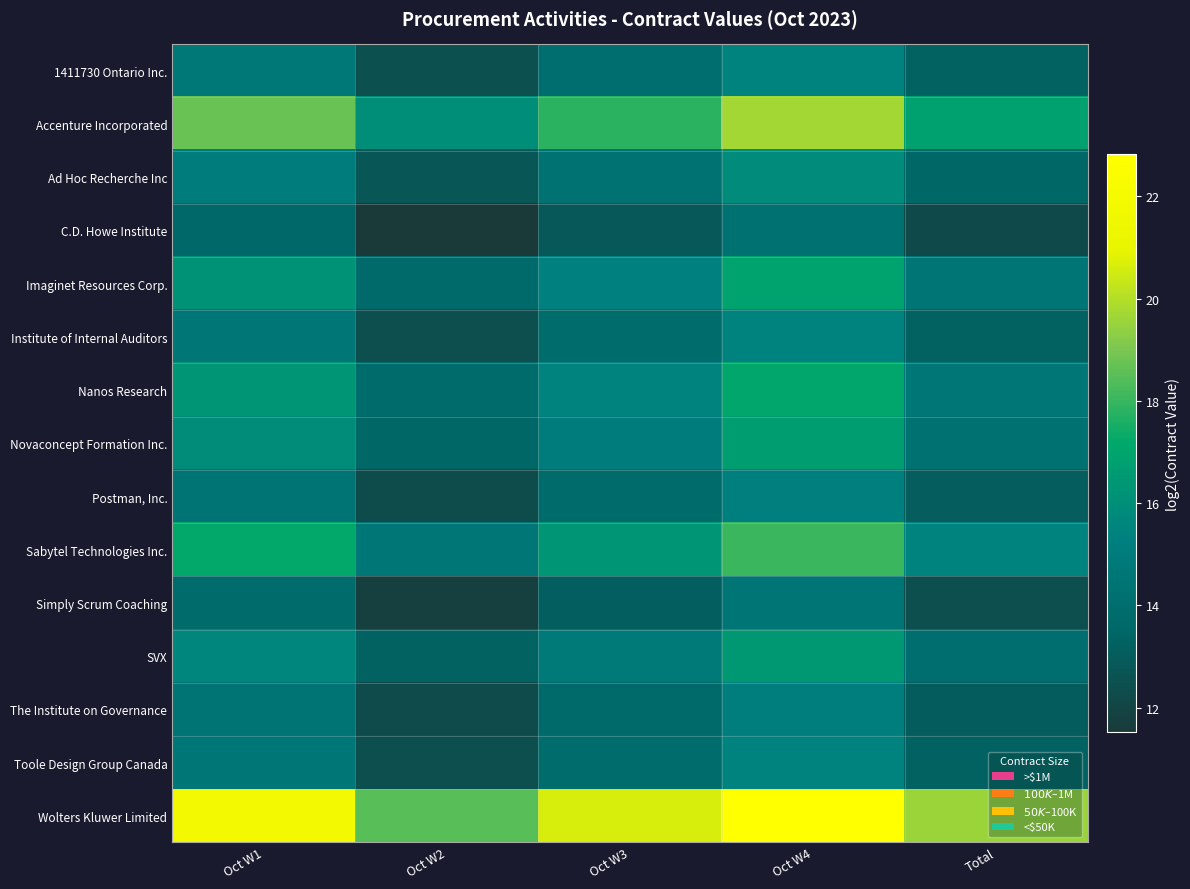

Between Oct W4 and Oct W2, which is larger?

Oct W4